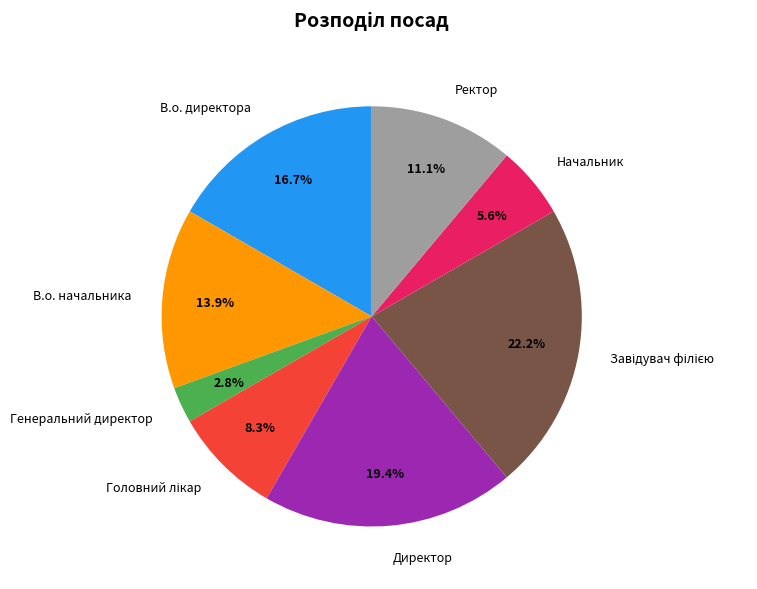

What percentage do Генеральний директор and Ректор together represent?

13.9%